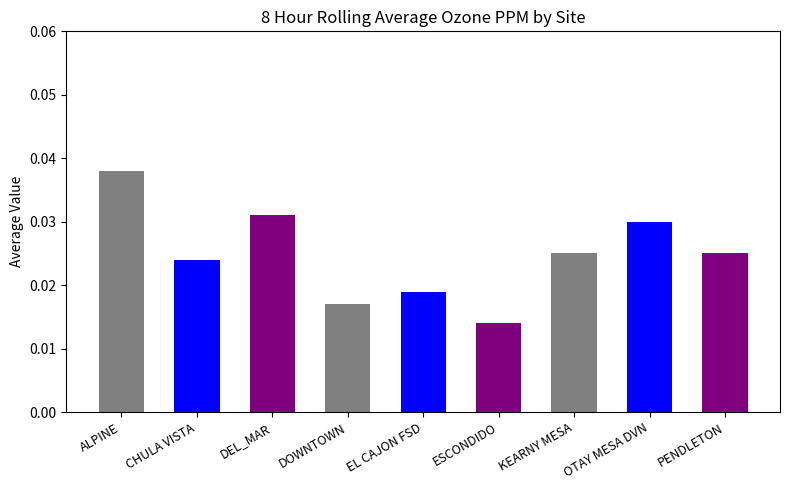

Rank the categories by value from lowest to highest.

ESCONDIDO, DOWNTOWN, EL CAJON FSD, CHULA VISTA, KEARNY MESA, PENDLETON, OTAY MESA DVN, DEL_MAR, ALPINE